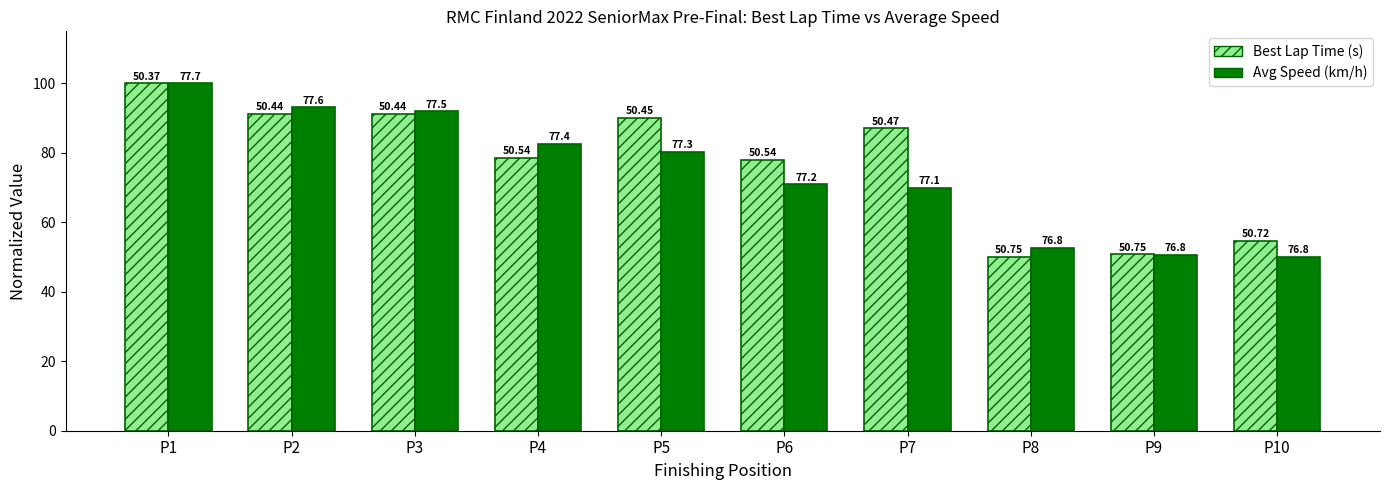

What is the total value across all series at P3?

183.1